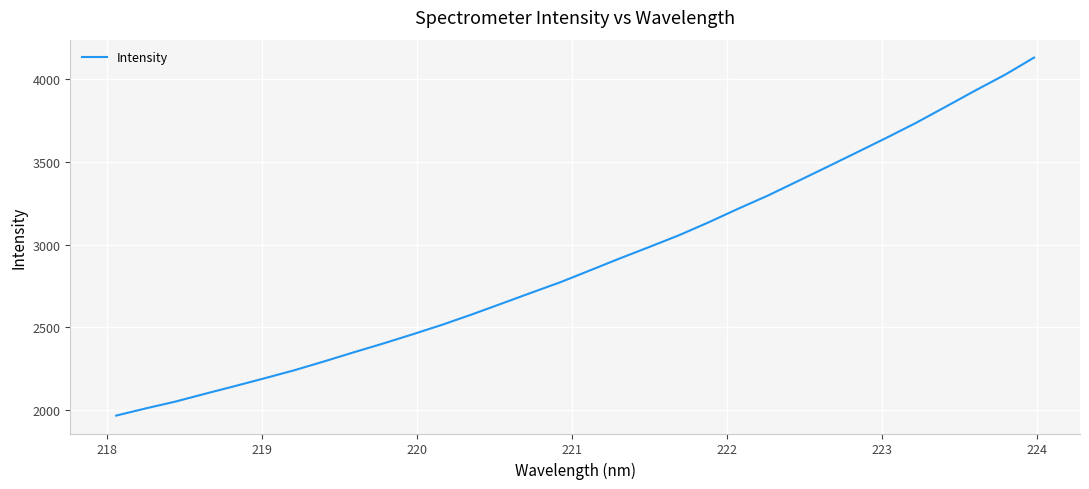

What is the smallest value displayed?

1967.3